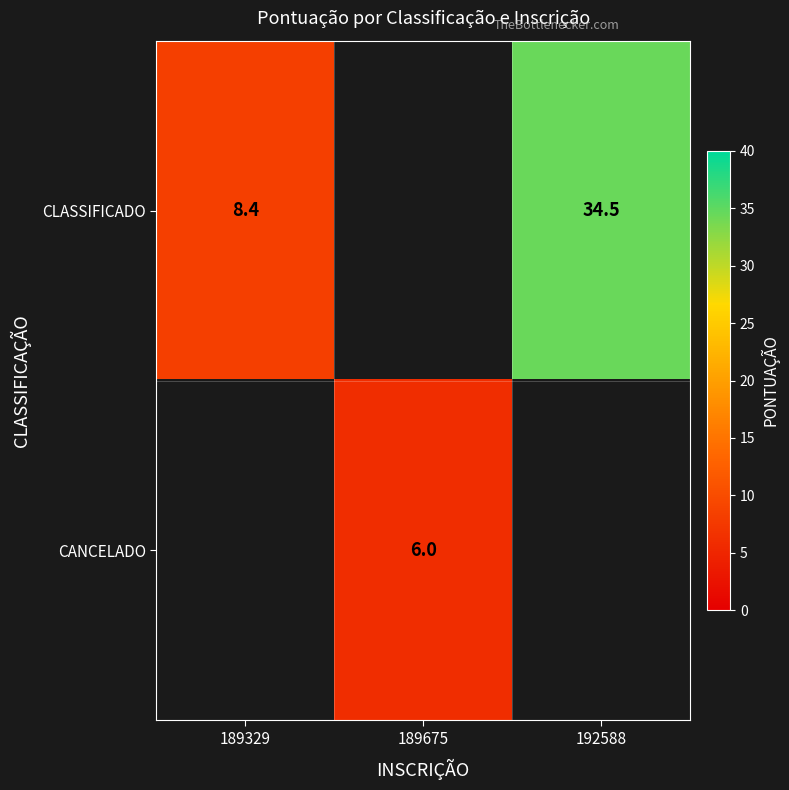

The CANCELADO series shows 9.5 at 189675. True or false?

False